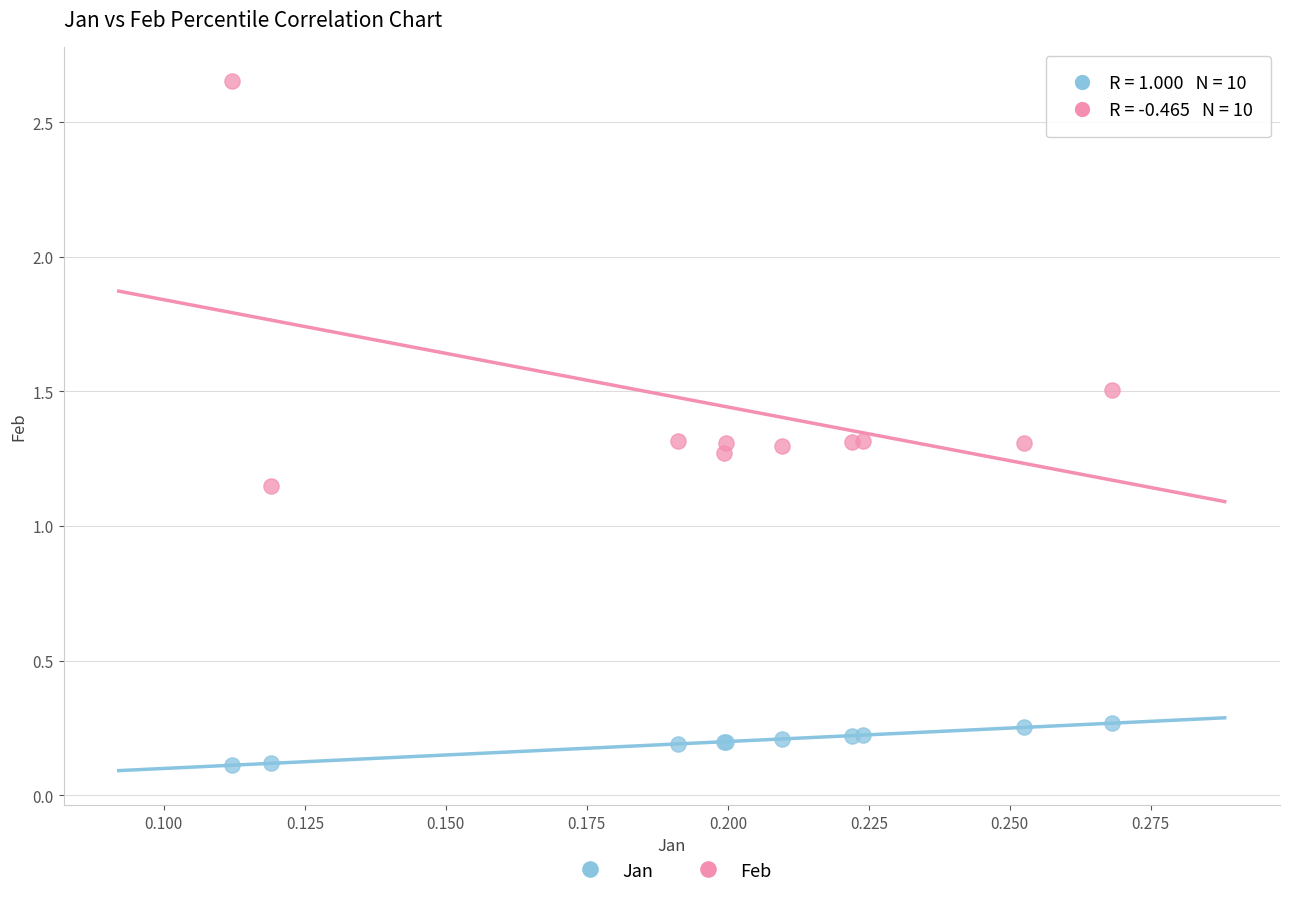

Which series contains the lowest Y value?

Jan